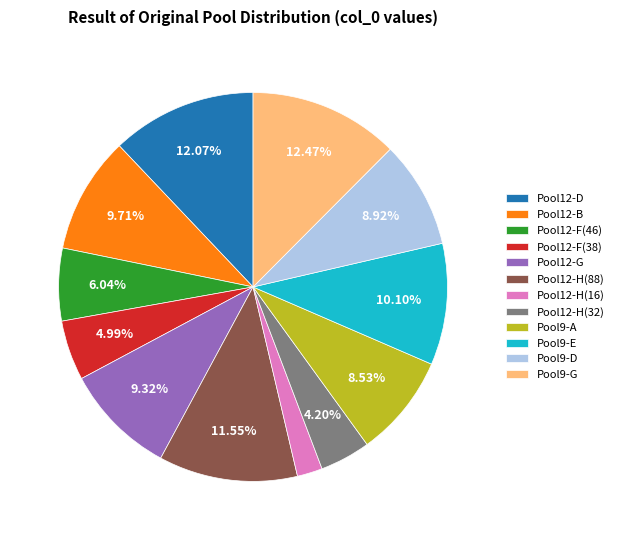

Does any single category account for the majority?

No